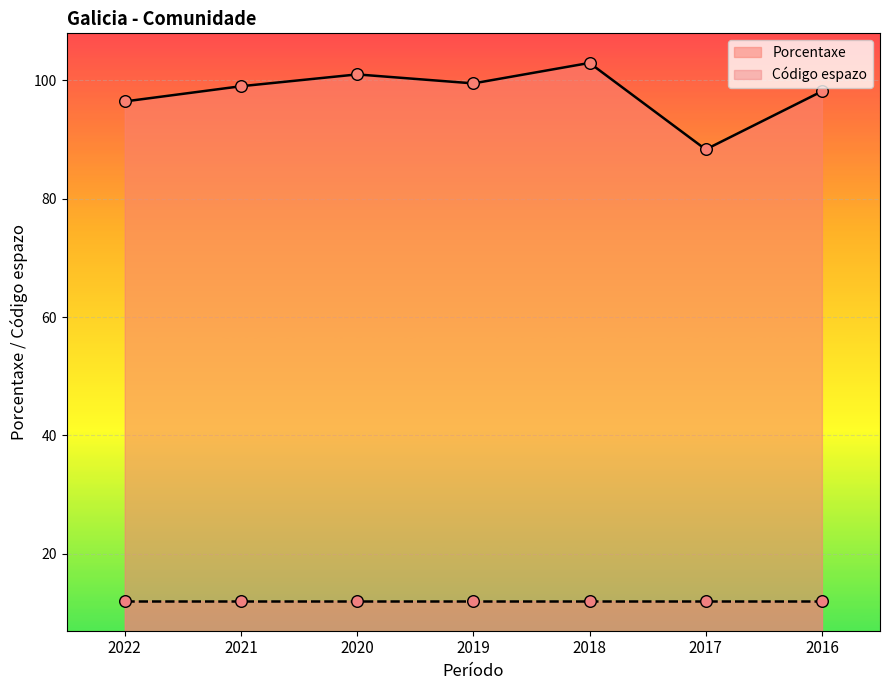

Which has a higher value, 2022 or 2018?

2018